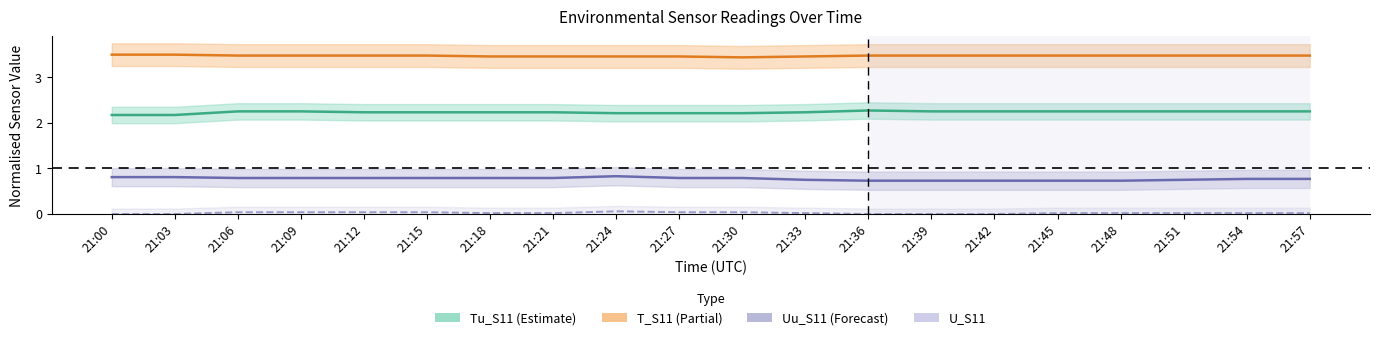

True or false: U_S11 and Uu_S11 intersect in this chart.

False